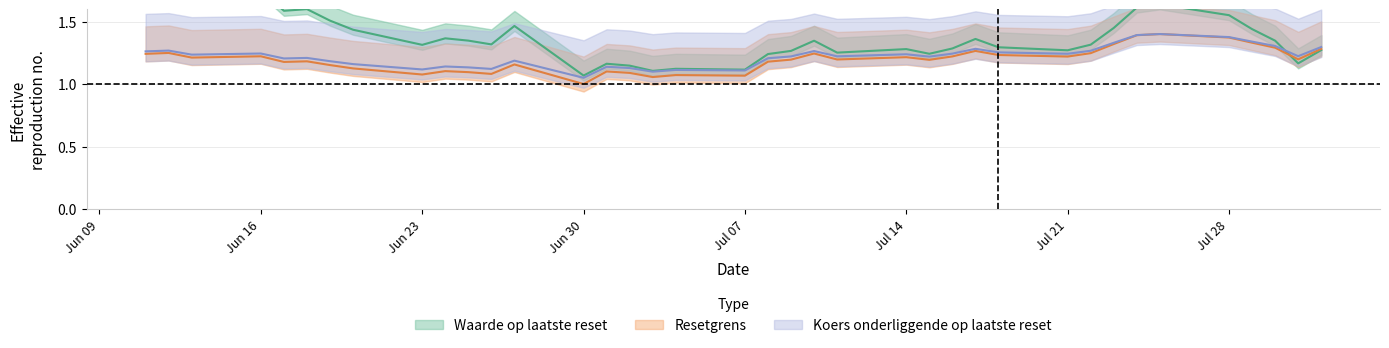

What is the smallest value displayed?

1.0